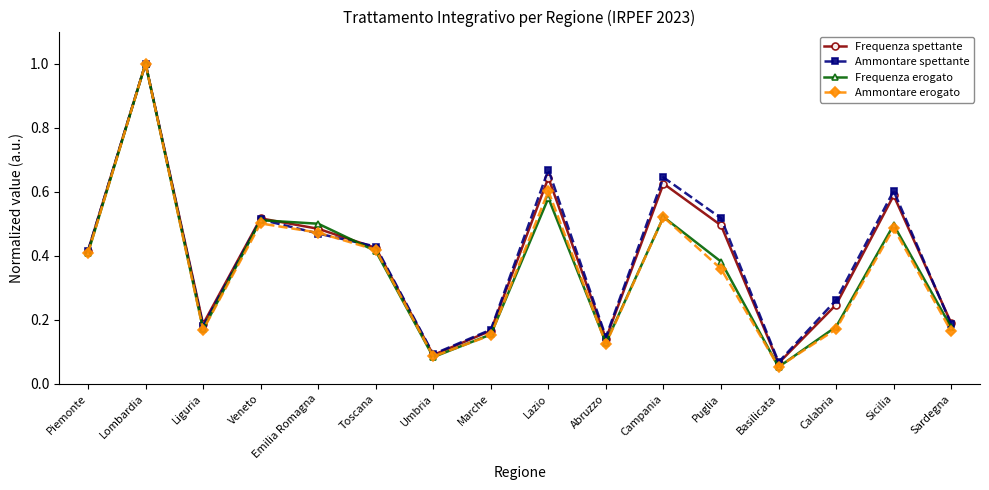

True or false: Frequenza spettante has more than 1 interior local peaks.

True